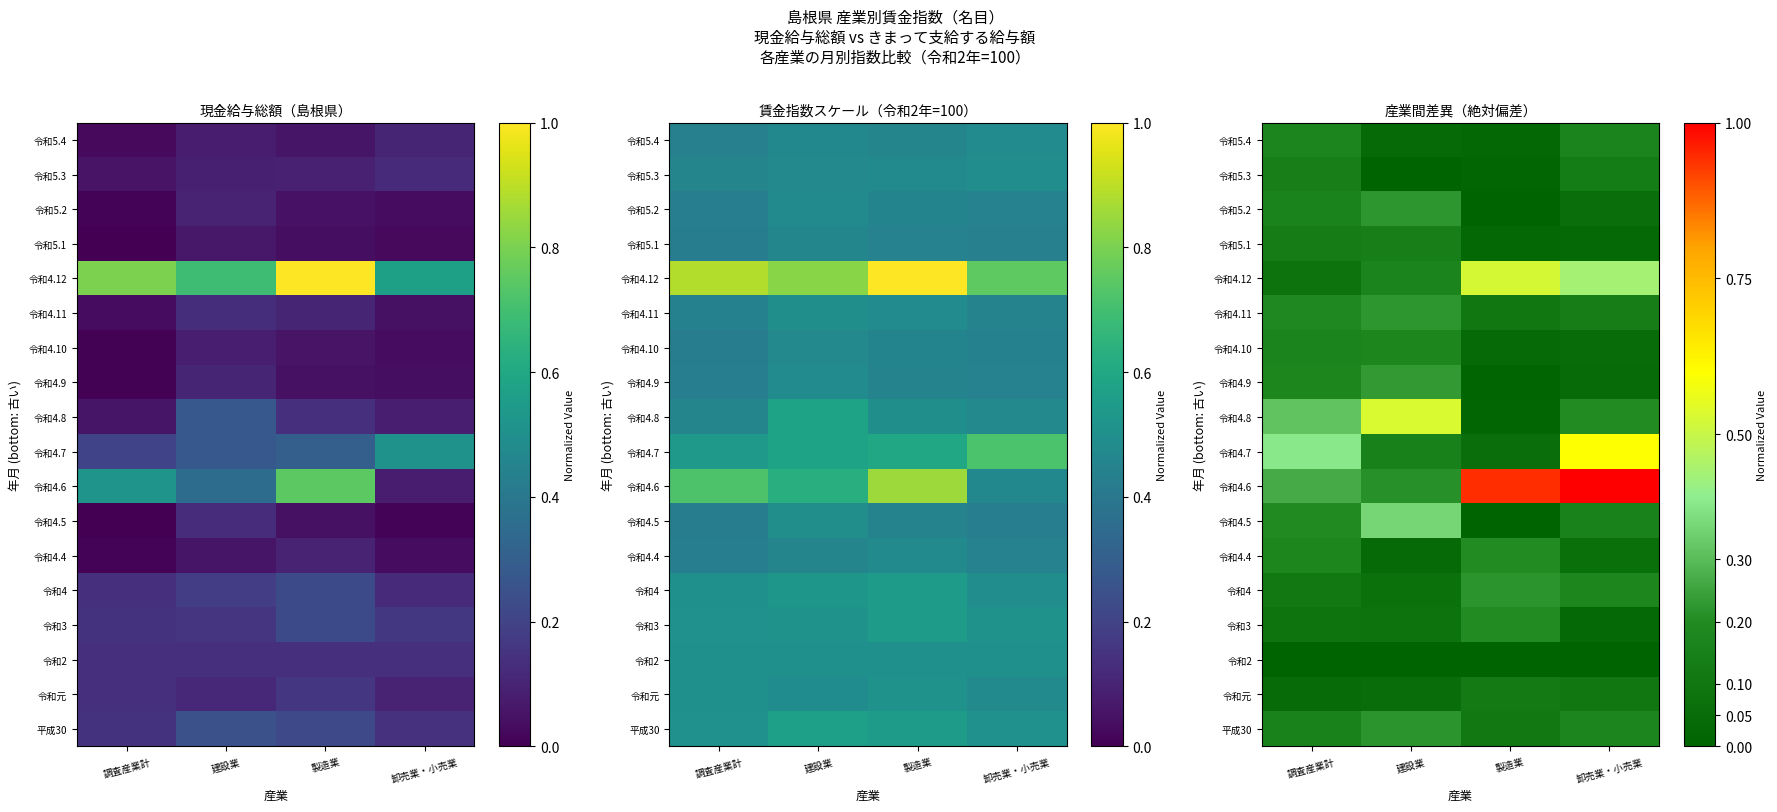

What is the maximum value for 令和4.5?

0.4